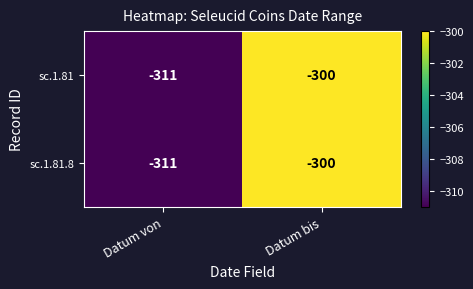

Reading left to right, extract all data points from this chart.

sc.1.81: Datum von=-311	Datum bis=-300
sc.1.81.8: Datum von=-311	Datum bis=-300